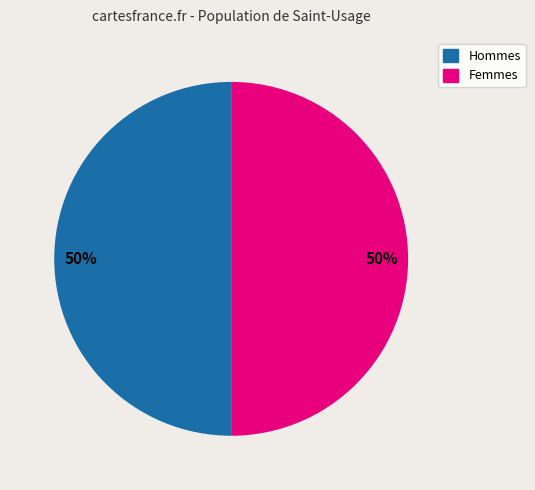

To the nearest percent, what is the difference between the largest and smallest slice percentages?

0%